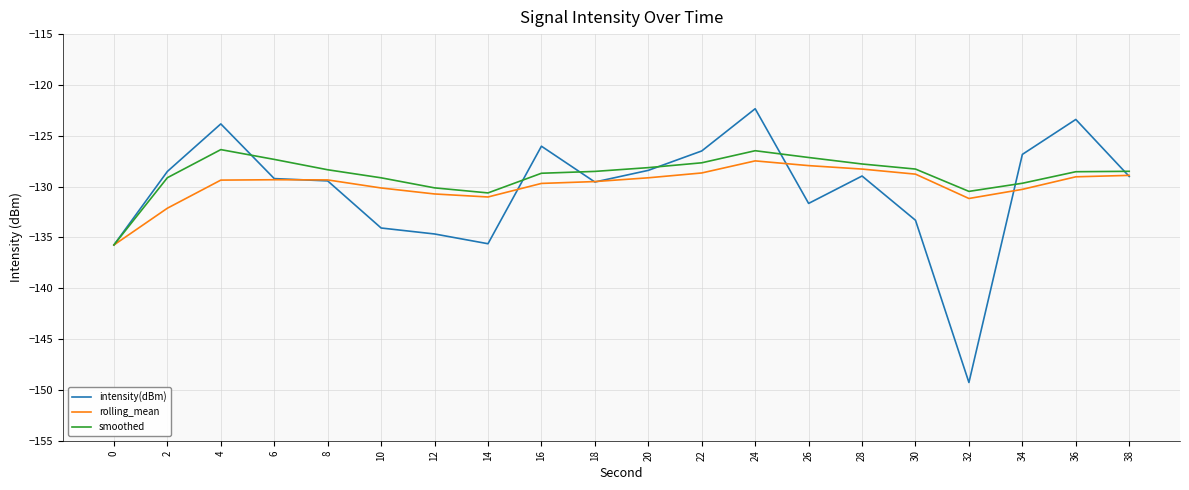

Which series has the largest total across all categories?

smoothed